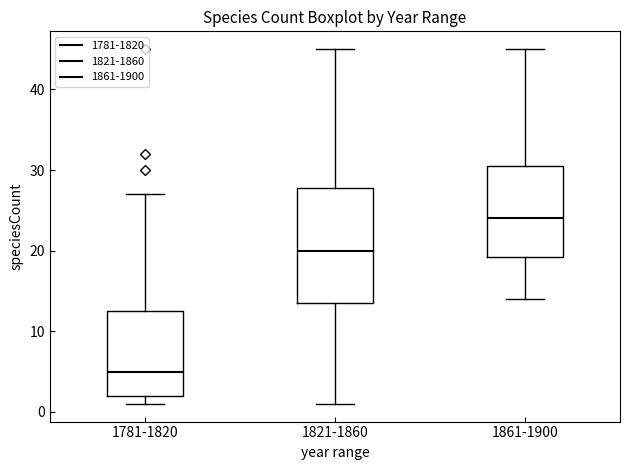

Reading left to right, transcribe this box plot: for each box, give where its median line is, the range the box spans, and where its two whiskers end, as read against the y-axis. The values are not printed on the chart, so give them approximately, as read against the axis.

1781-1820: median 5, box 2 to 13, whiskers 1 to 27
1821-1860: median 20, box 14 to 28, whiskers 1 to 45
1861-1900: median 24, box 19 to 31, whiskers 14 to 45